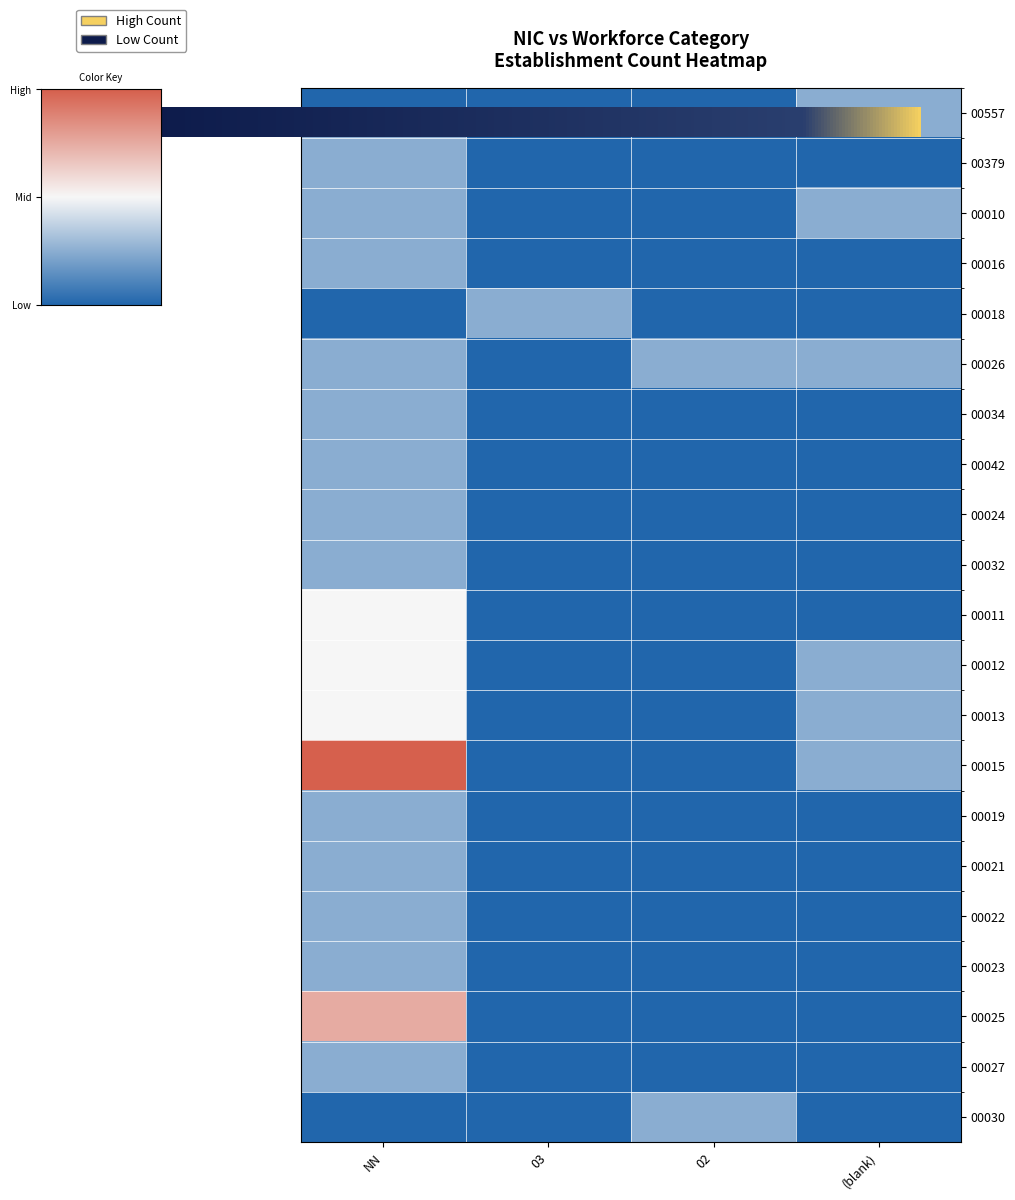

List the series in order of their peak value, highest first.

00015, 00025, 00011, 00012, 00013, 00557, 00379, 00010, 00016, 00018, 00026, 00034, 00042, 00024, 00032, 00019, 00021, 00022, 00023, 00027, 00030